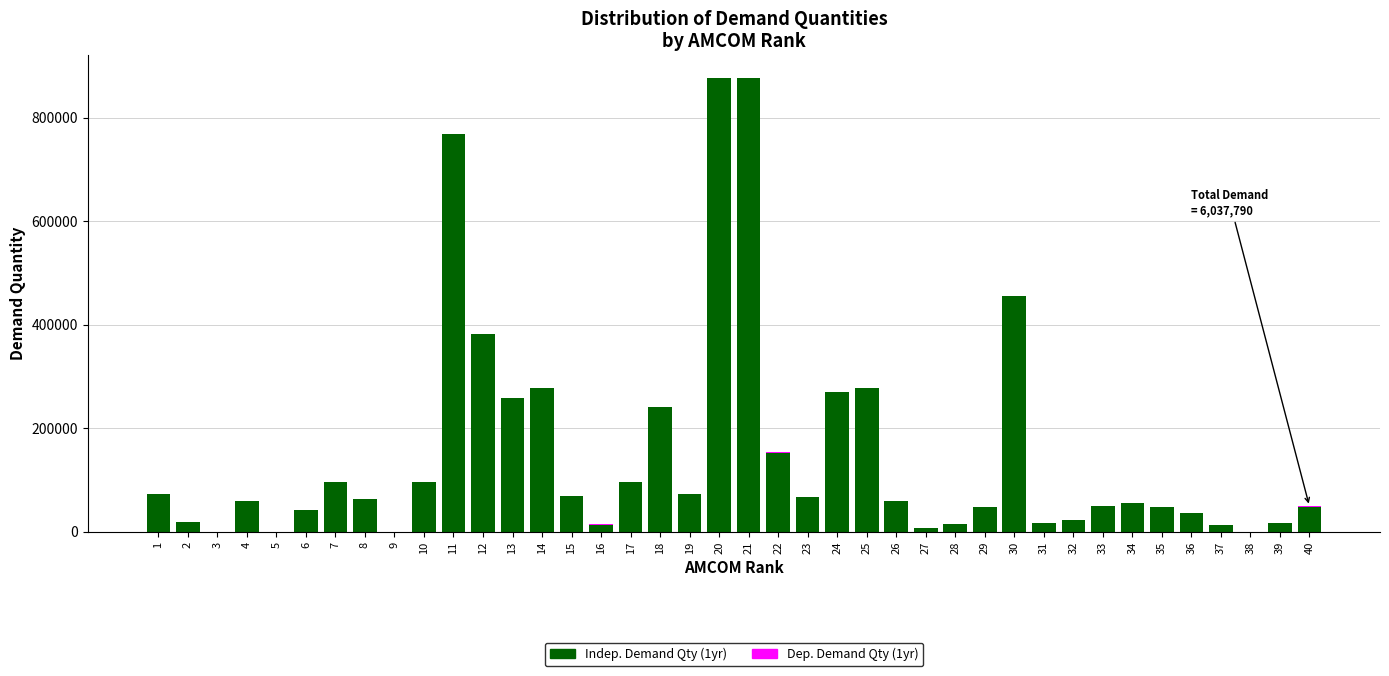

The value of Indep. Demand Qty (1yr) at 17 is 23564. True or false?

False